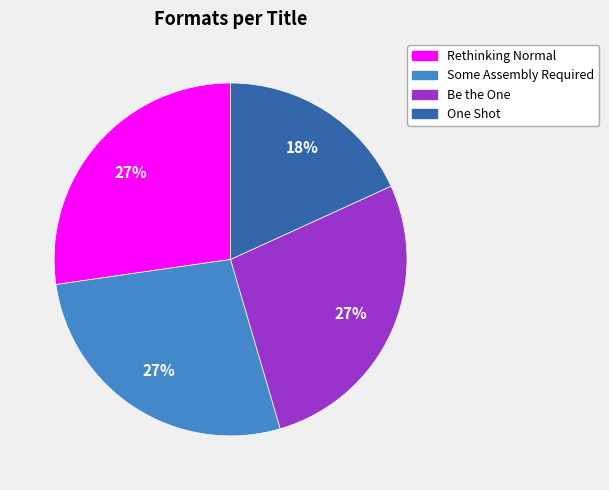

What is the smallest slice in the pie chart?

One Shot